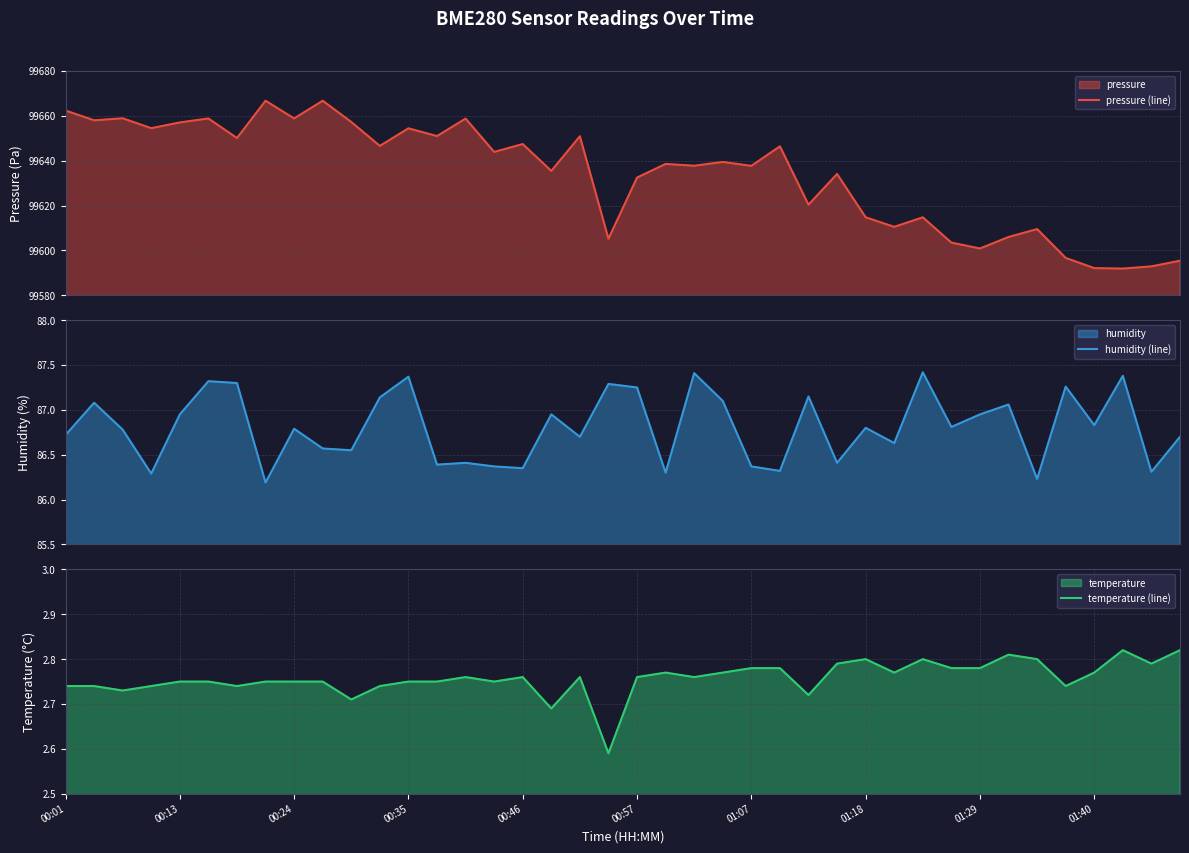

The value of humidity (line) at 11 is 53.3. True or false?

False